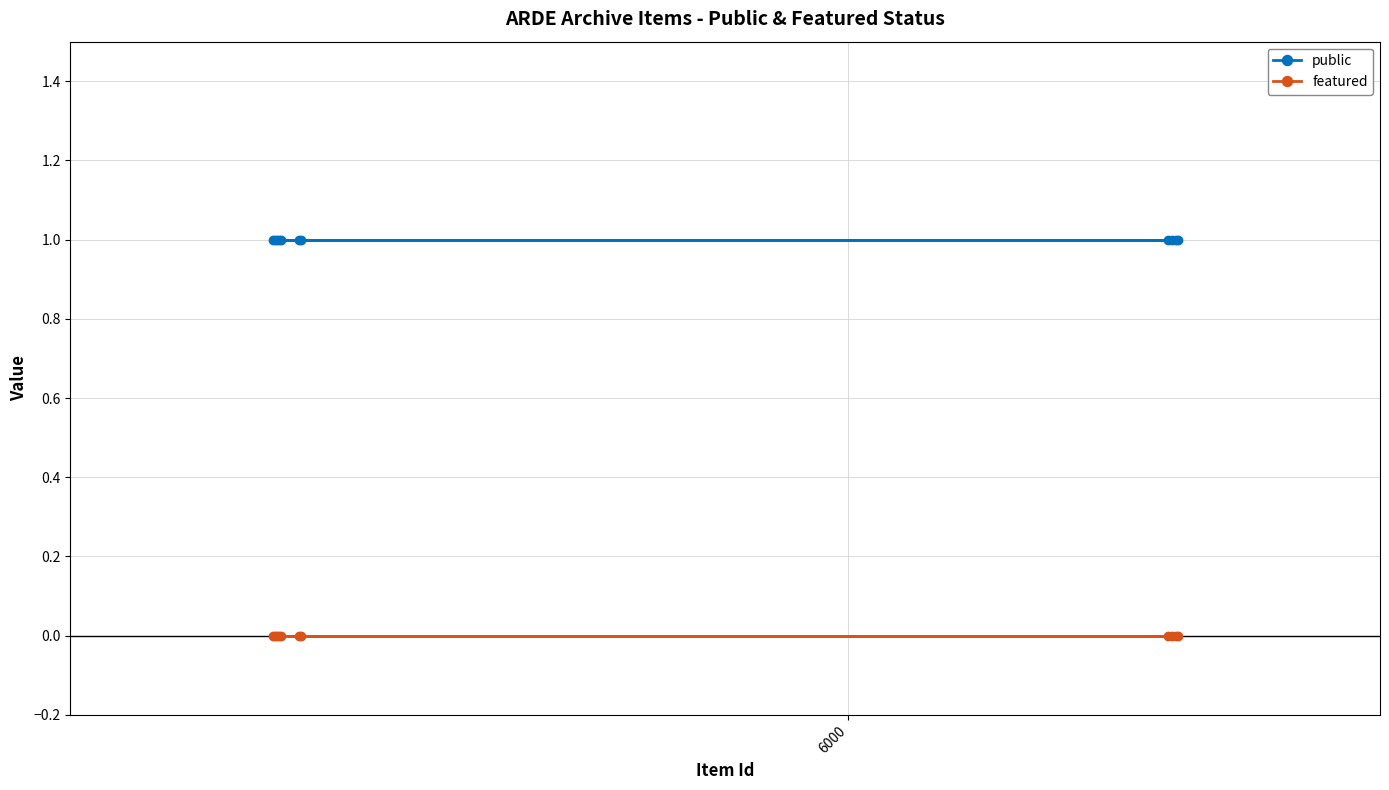

List the series in order of their peak value, lowest first.

featured, public